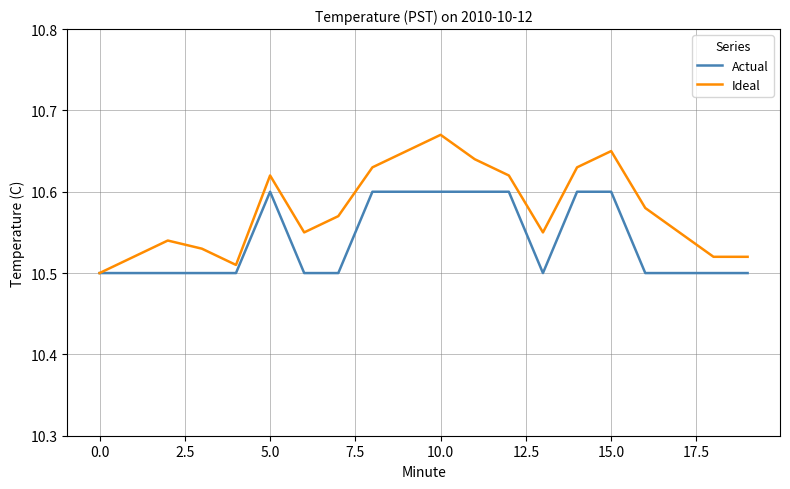

Which series has the widest spread of values?

Ideal